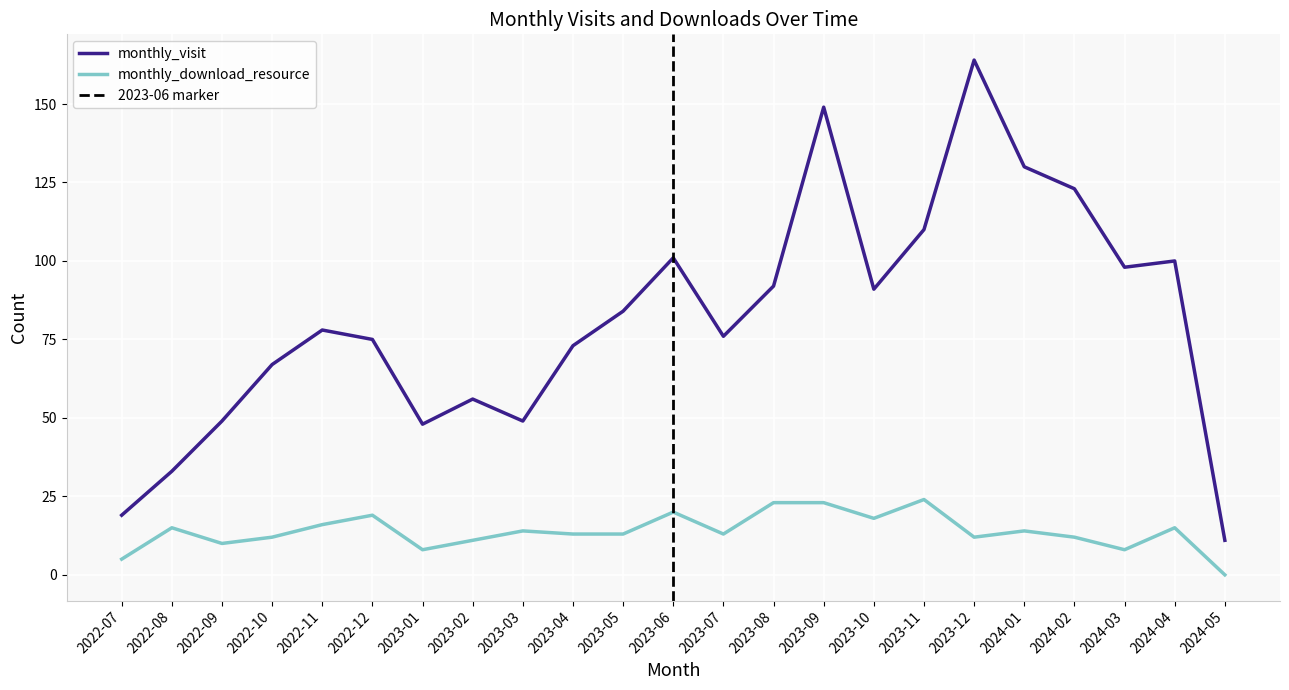

What is the maximum value shown in the chart?

164